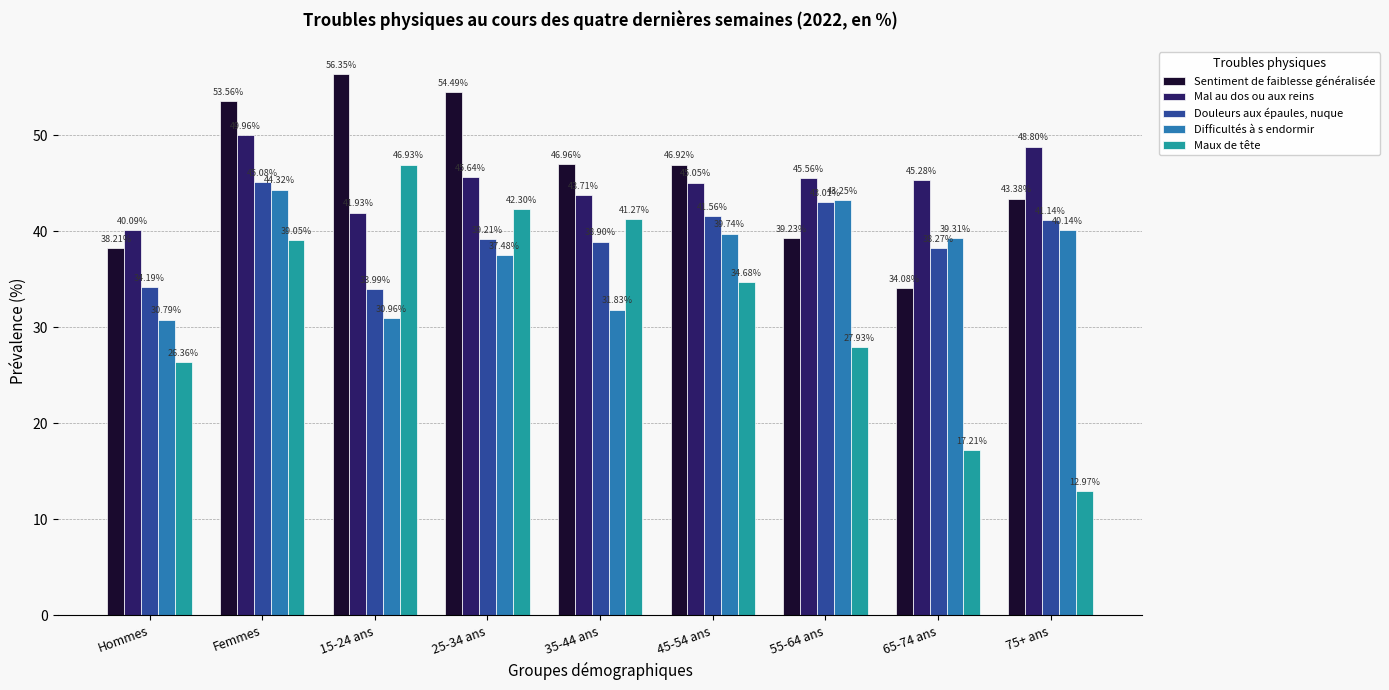

How many values in the Sentiment de faiblesse généralisée series are below 46?

4